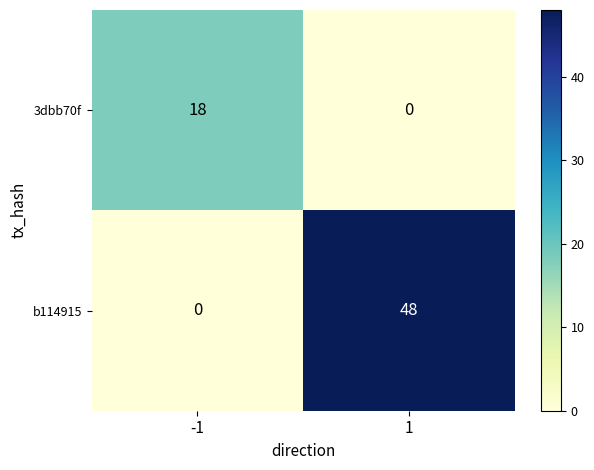

The value of b114915 at -1 is 30. True or false?

False